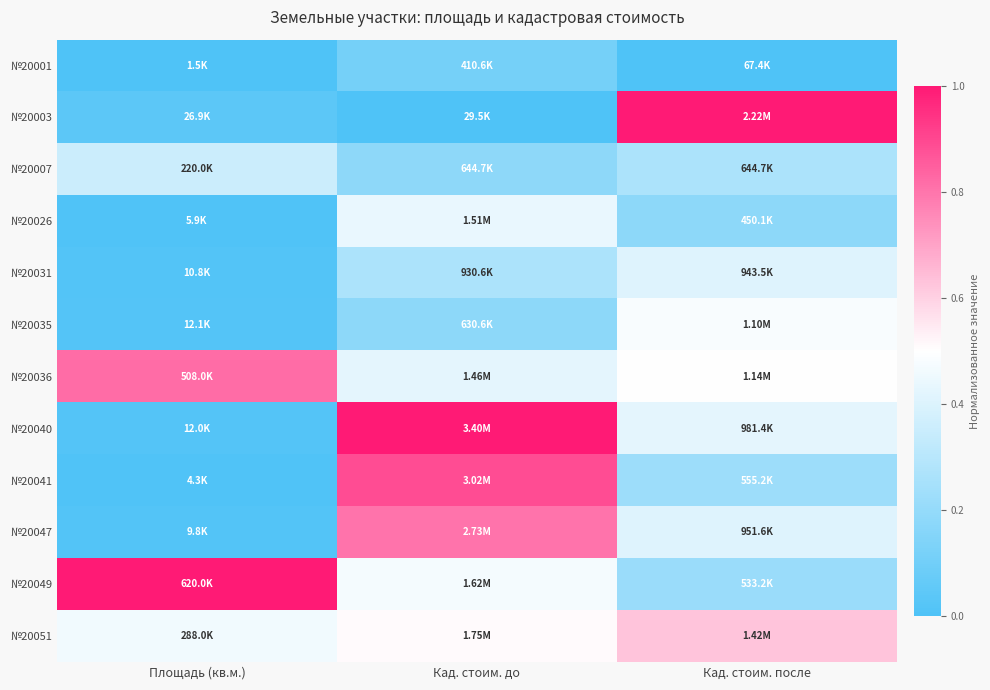

What is the difference between the highest and lowest values at Площадь (кв.м.)?

1.0